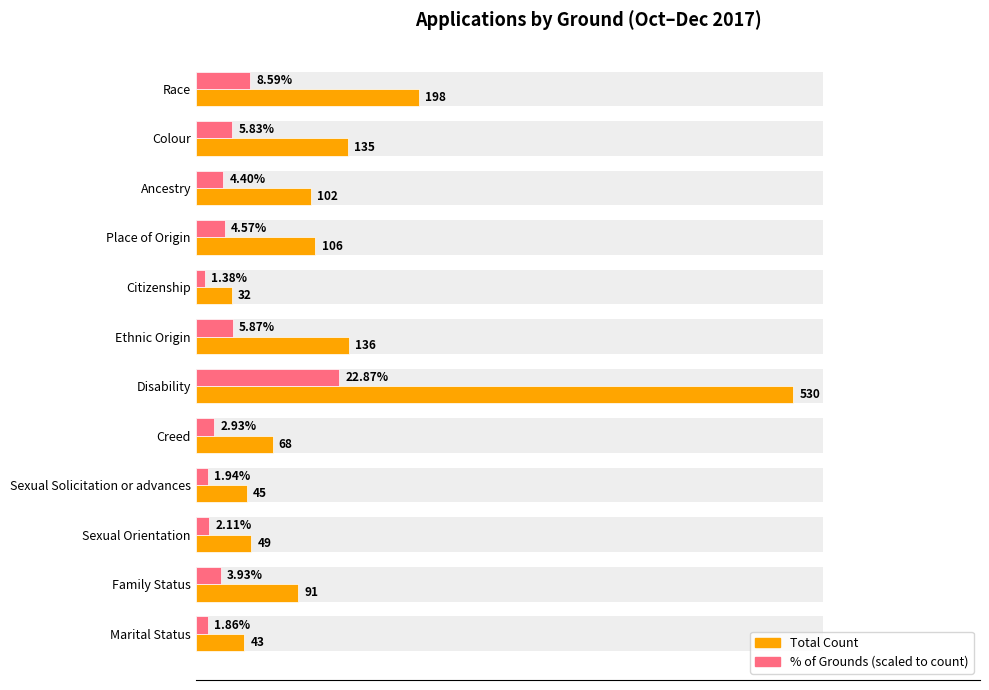

How many bars are there in each group?

2